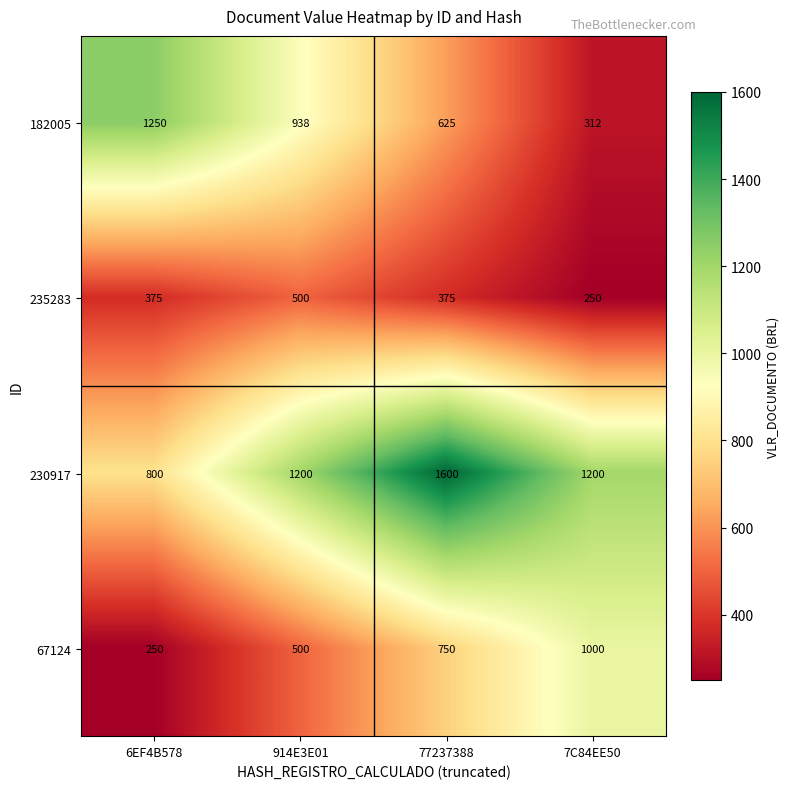

What value does the 230917 series have at 7C84EE50, to the nearest 50?

1200